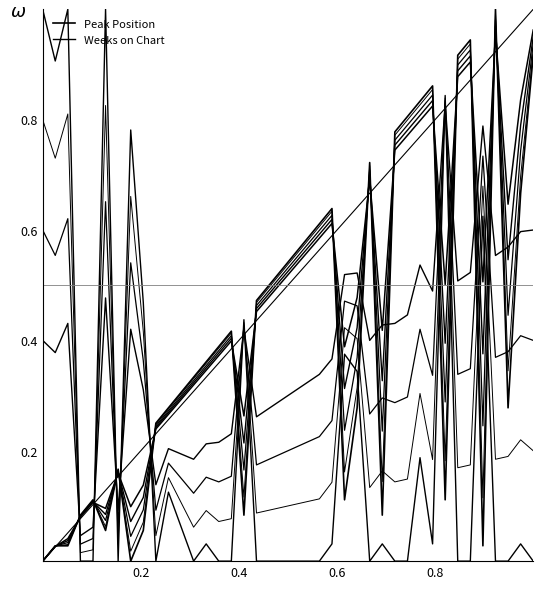

How many categories are shown in the chart?

40